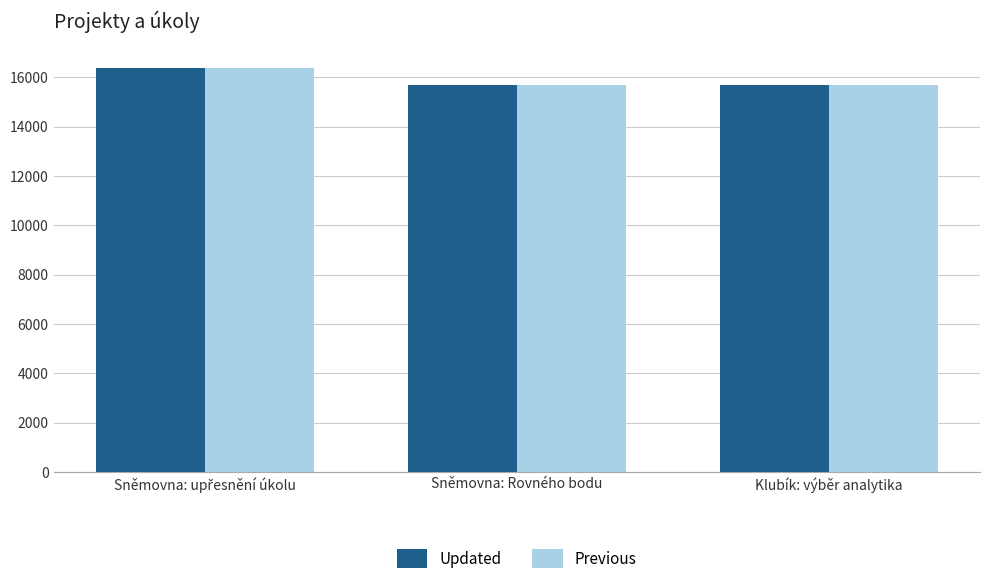

What is the minimum value shown in the chart?

15667